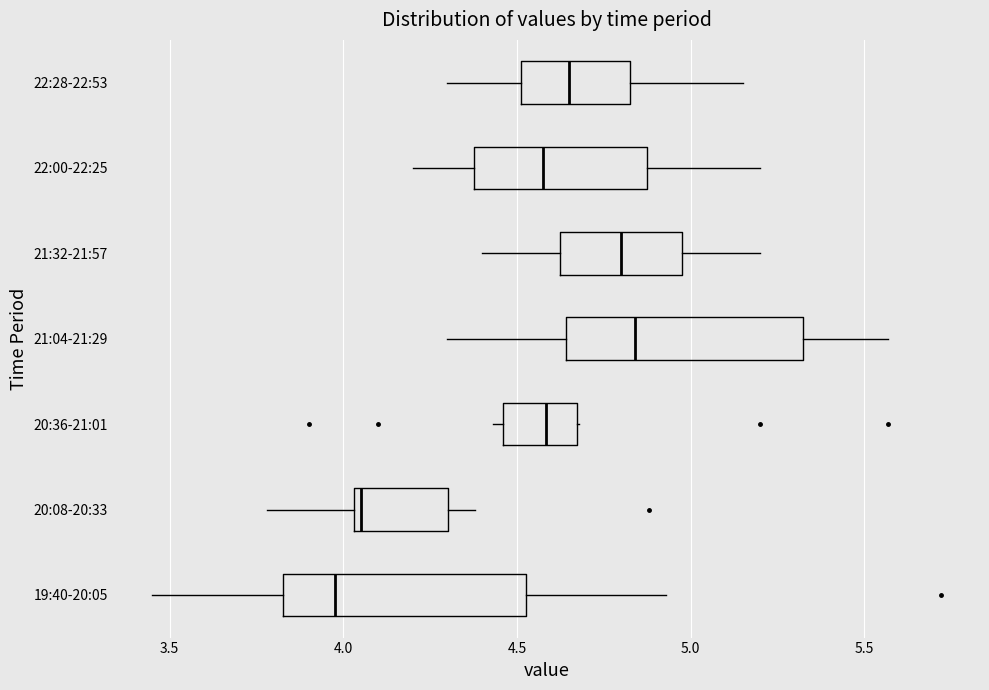

Where is the left edge of the box for 20:36-21:01 on the x-axis? The values are not printed on the chart, so give them approximately, as read against the axis.

4.45